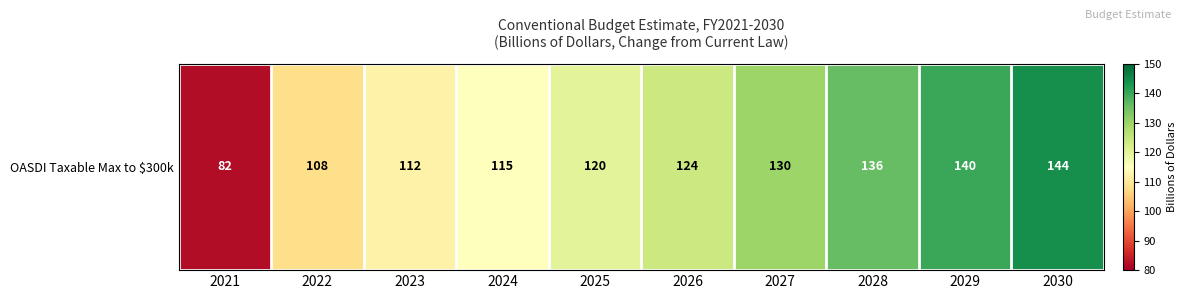

What is the sum of all values?

1211